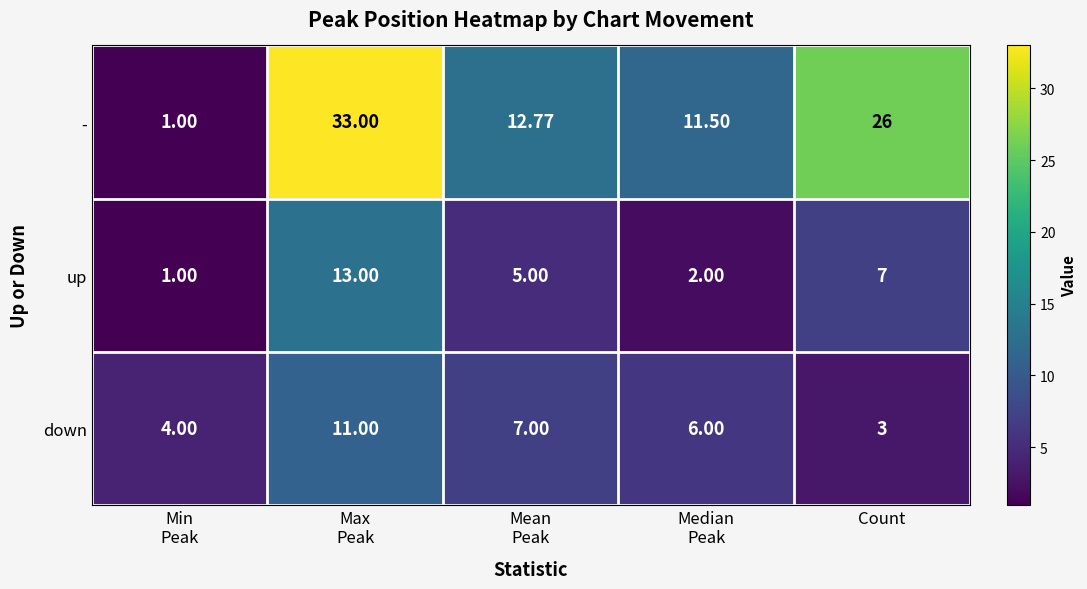

Which series has the largest total across all categories?

-